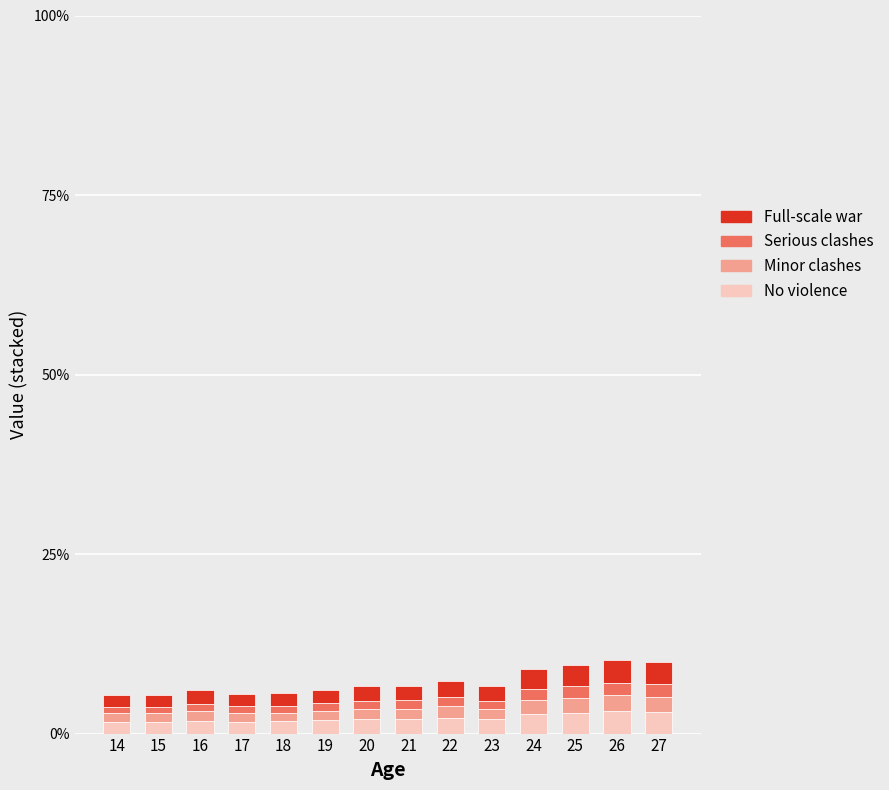

Does the chart contain any negative values?

No